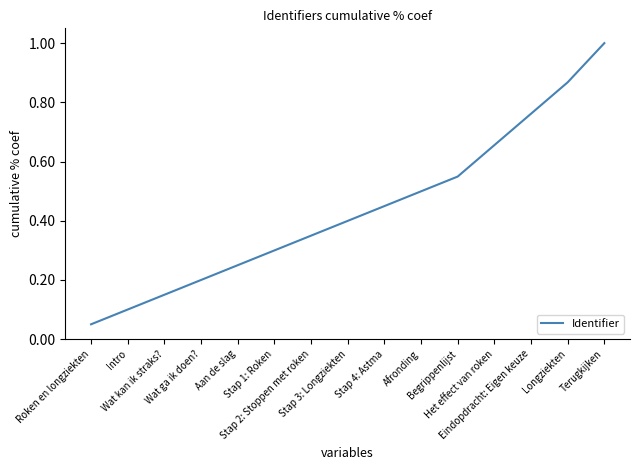

What is the greatest value displayed?

1.0